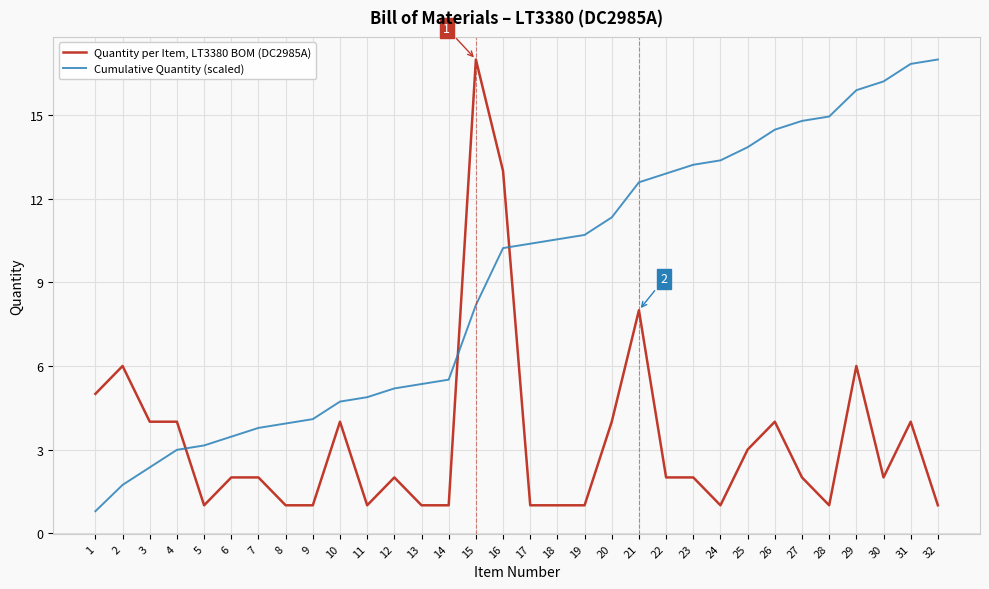

What is the total value across all series at 27?

16.8